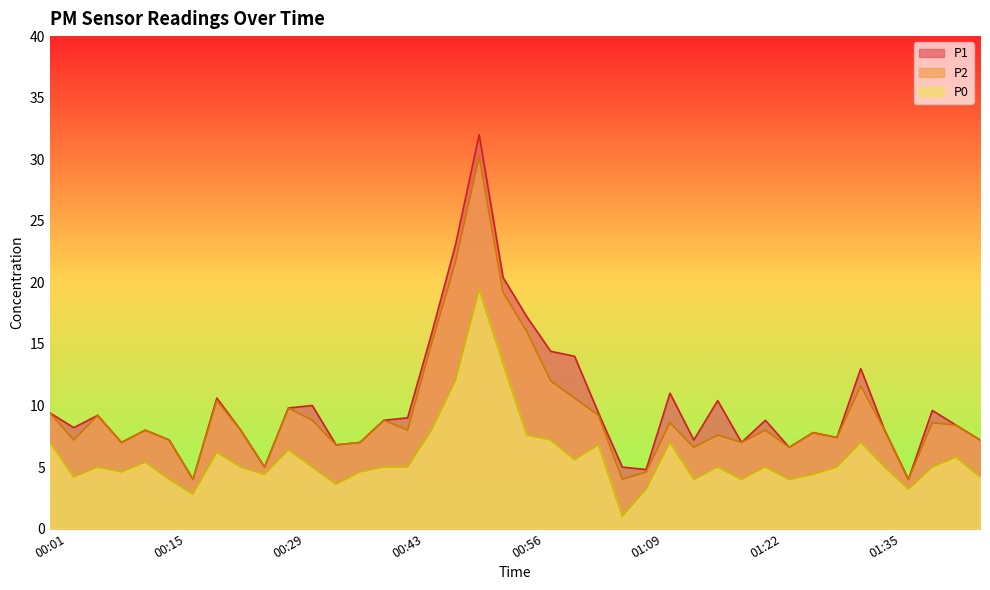

What is the difference between the highest and lowest values at 00:07?

4.2